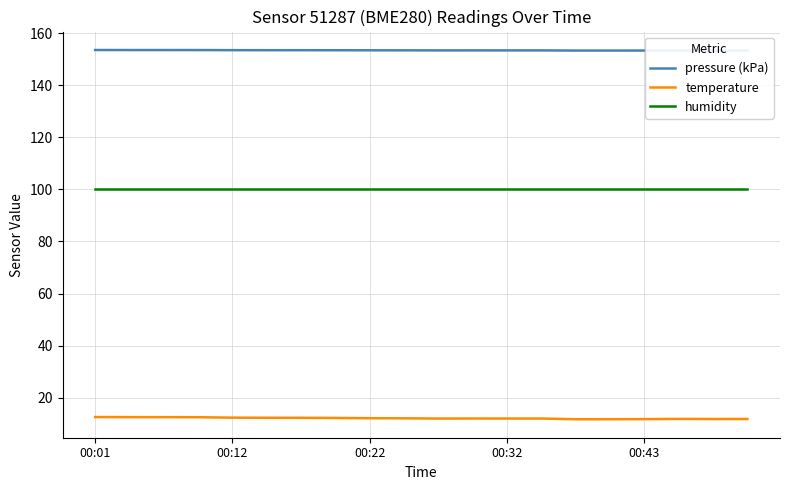

Which series has the largest total across all categories?

pressure (kPa)